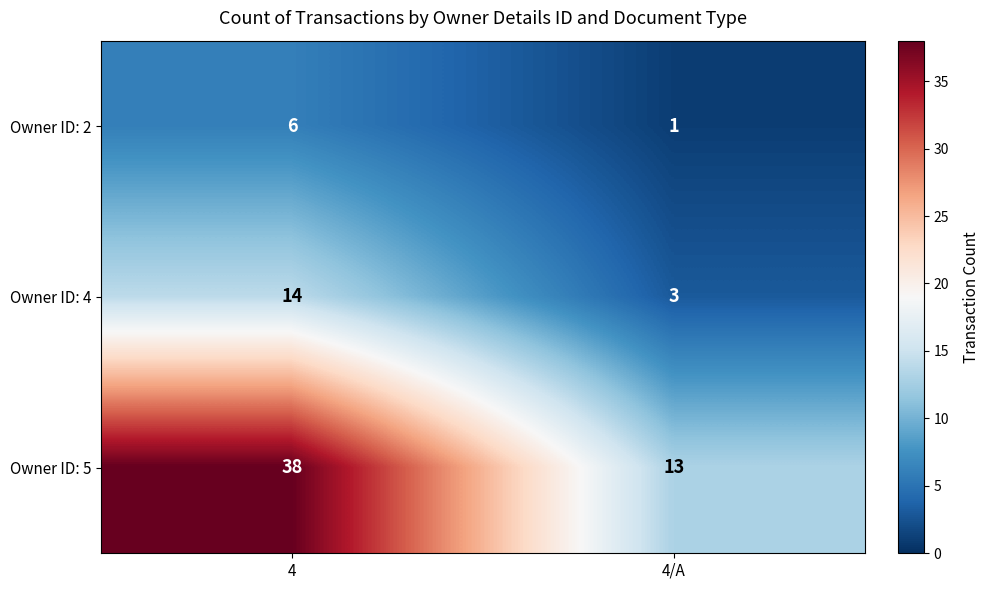

What is the total value across all series at 4/A?

17